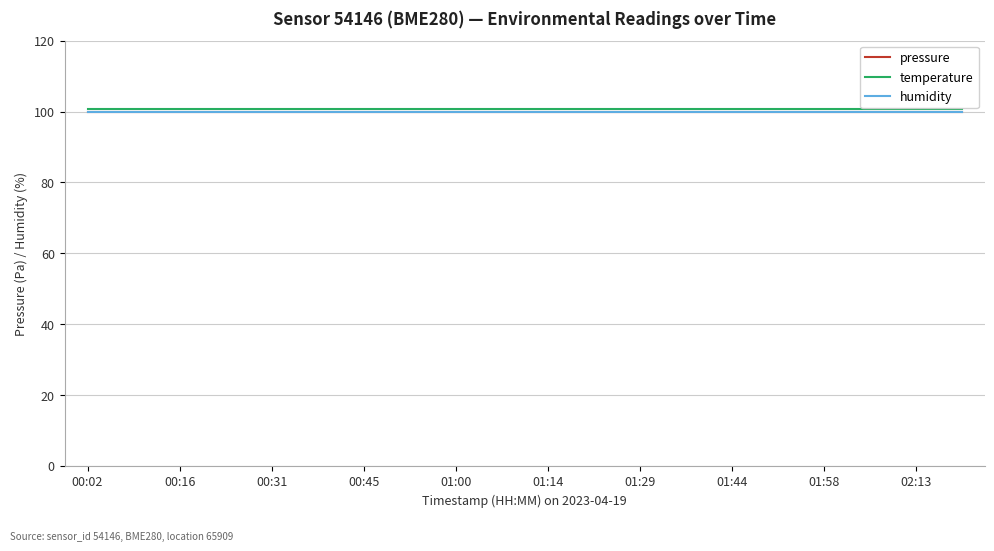

Does the chart display data point markers on the line(s)?

No